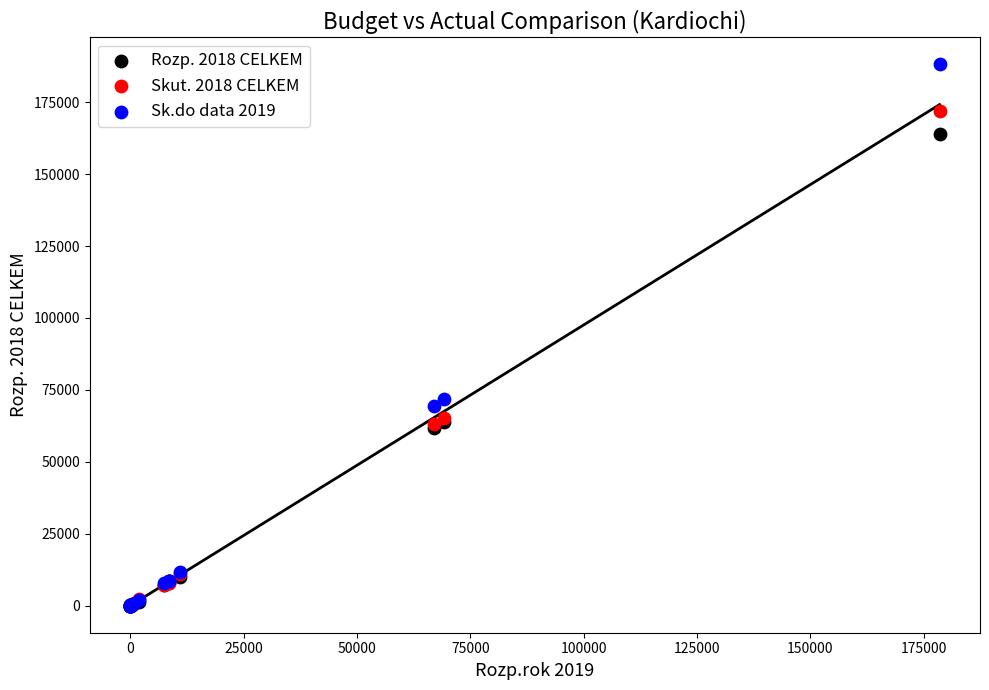

Across all series, what Y value is closest to 94062?

71789.6